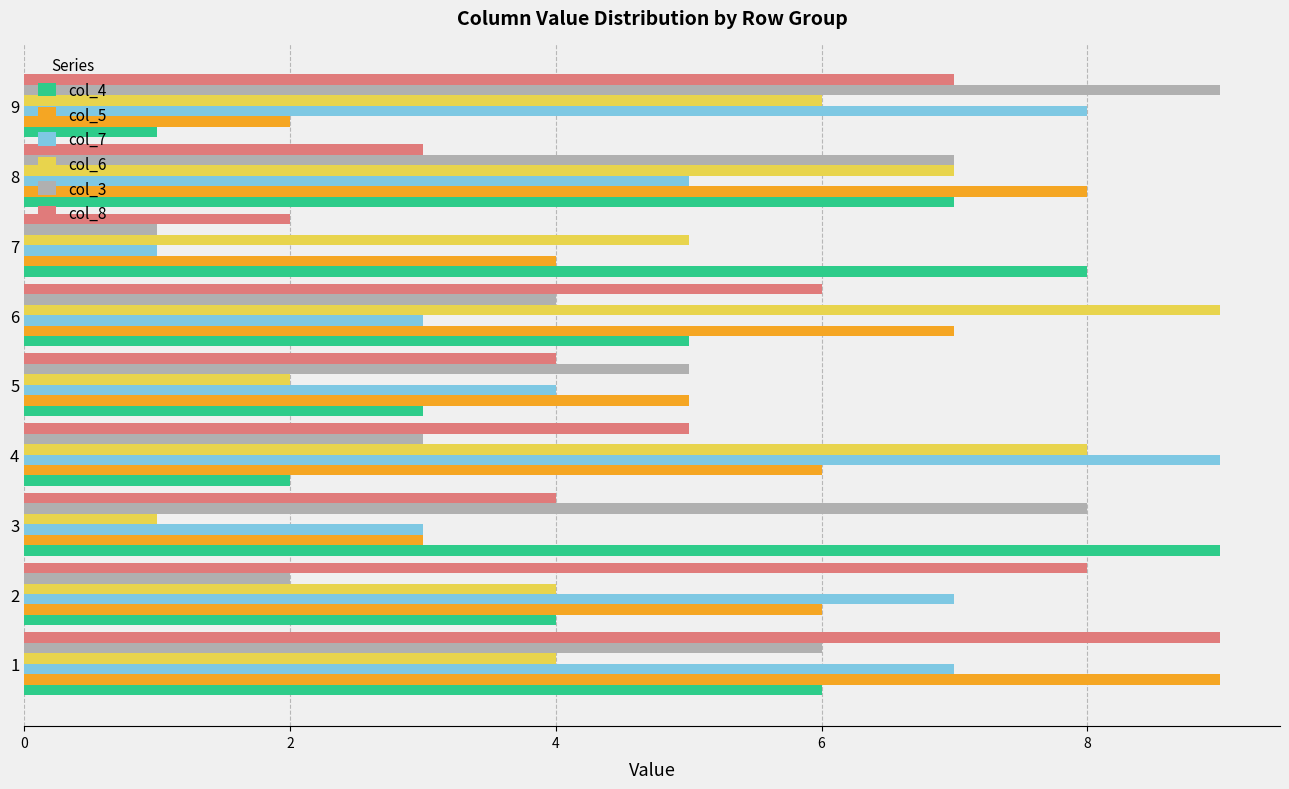

Where is col_8 nearest to the value 5?

4